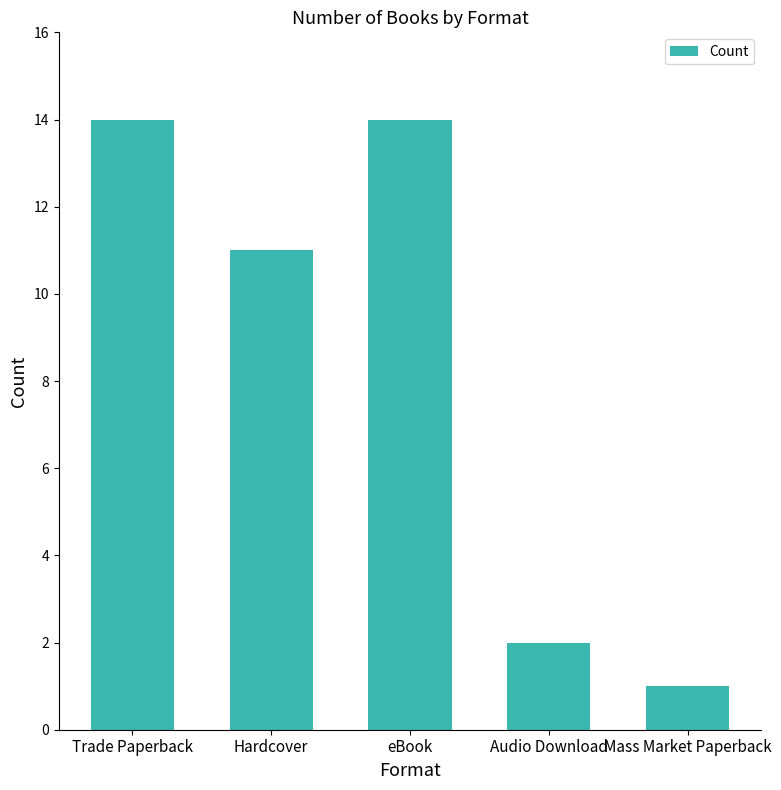

Read the value at Trade Paperback, to the nearest 10.

10